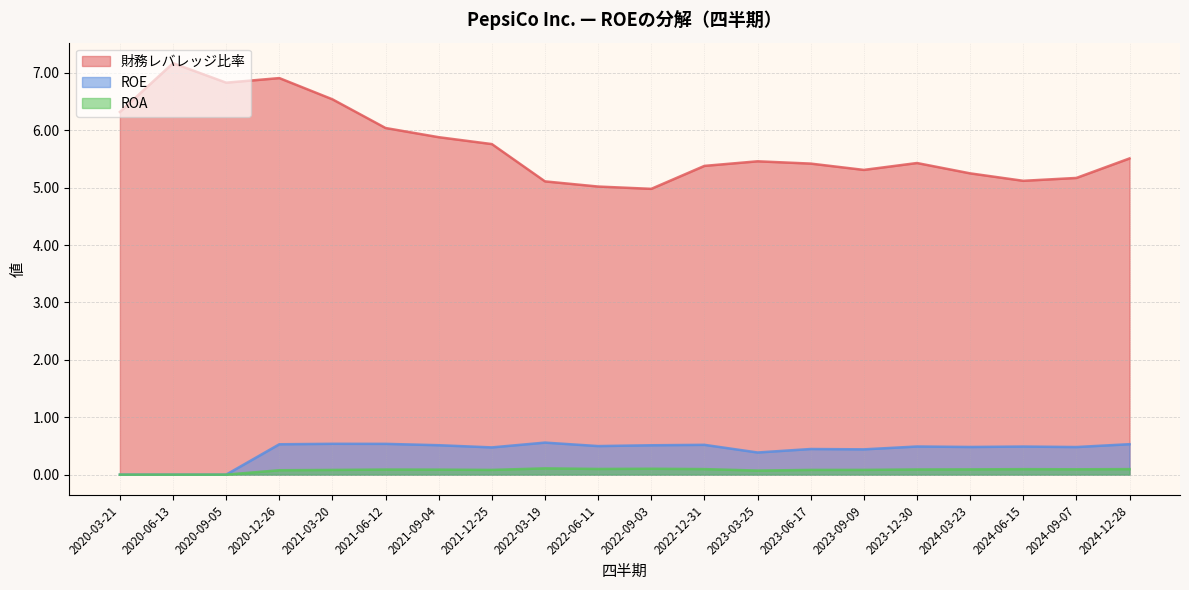

At which category is the sum across all series the highest?

2020-12-26